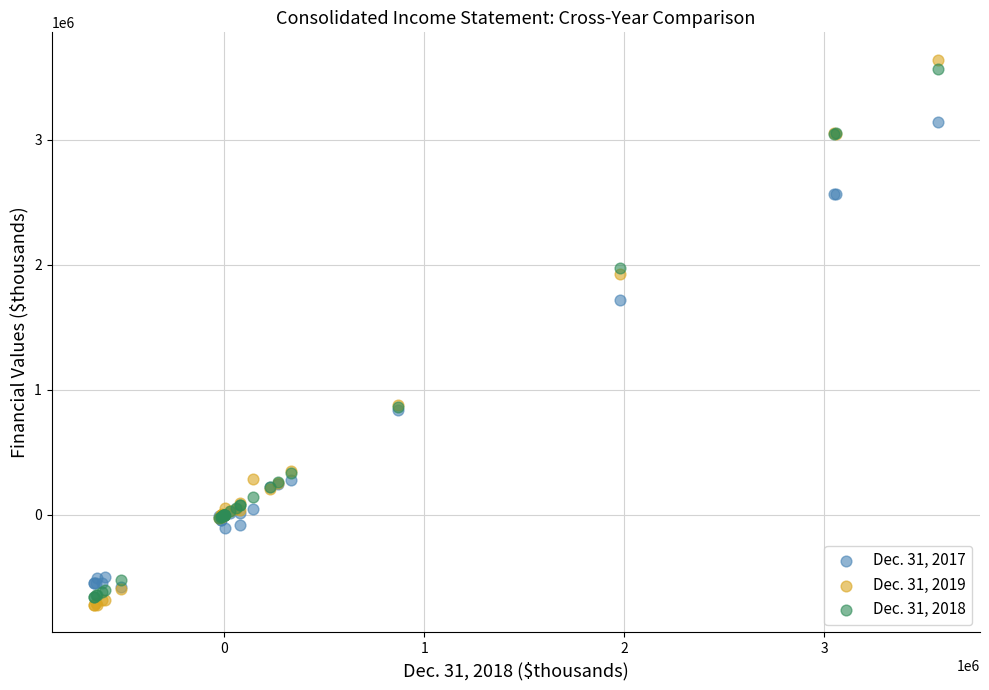

Across all series, what Y value is closest to 1461194?

1718069.0